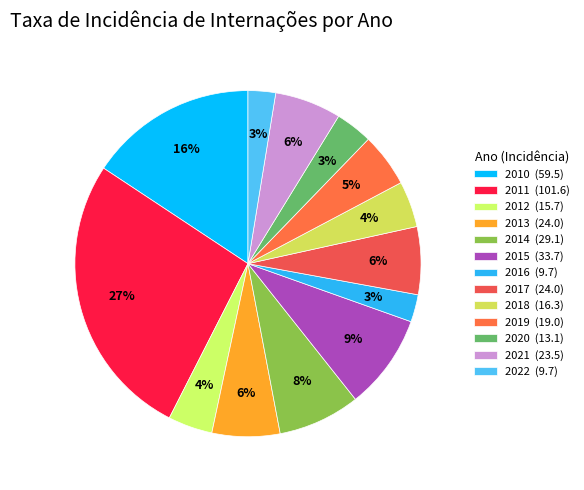

Is it true that 2021 is 20% of the pie?

False